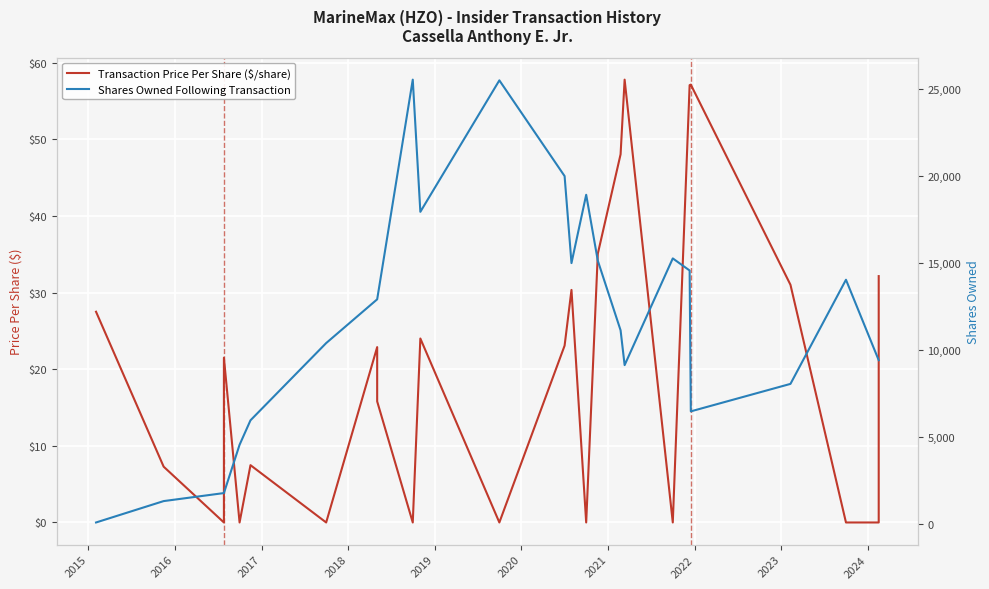

Is the value of Shares Owned Following Transaction at 2021 greater than the value of Transaction Price Per Share ($/share) at 18?

Yes